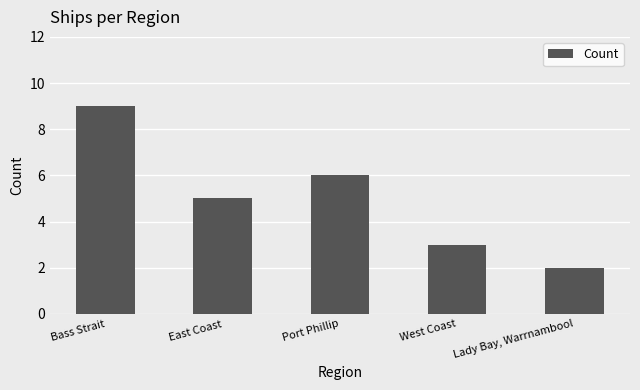

Reading left to right, transcribe all the data shown in this chart.

9	5	6	3	2